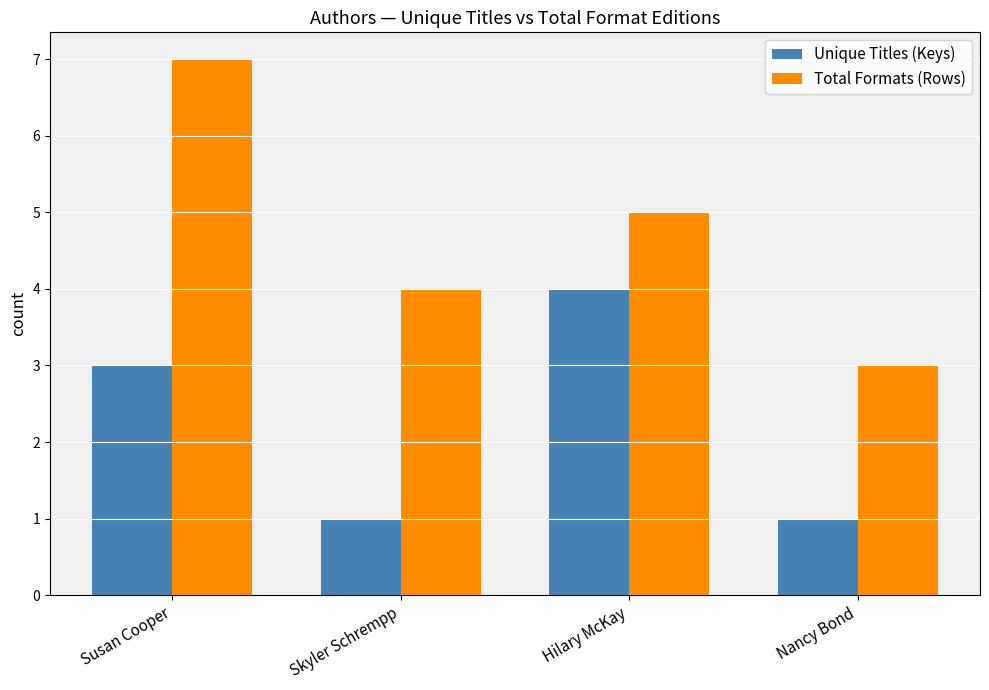

Which series changed the most between Susan Cooper and Nancy Bond?

Total Formats (Rows)